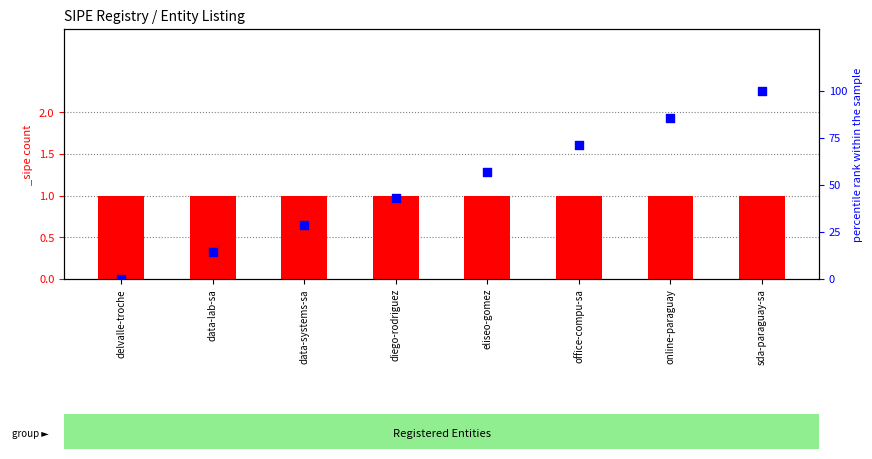

Between office-compu-sa and sda-paraguay-sa, which is larger?

sda-paraguay-sa